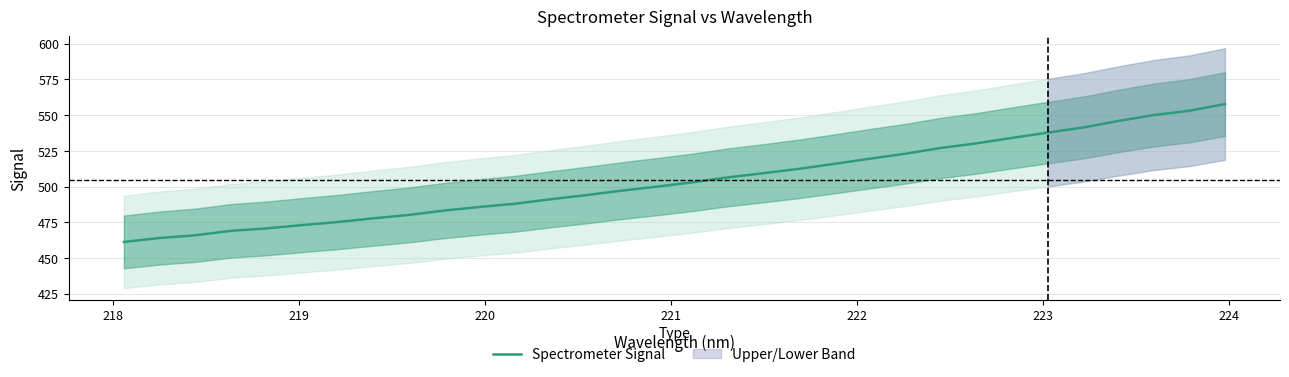

What is the highest value of the Spectrometer Signal series?

557.8